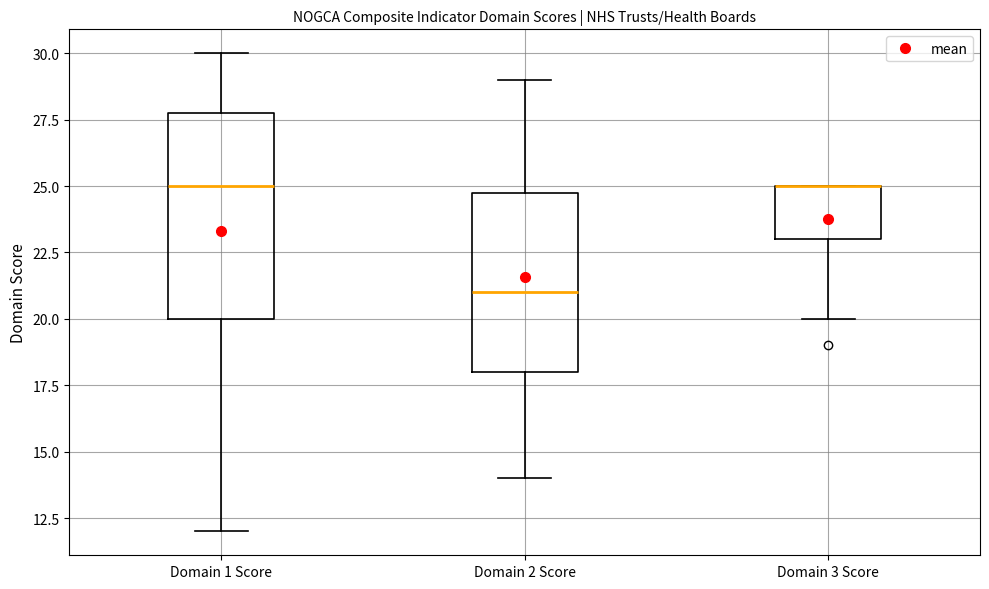

Reading left to right, transcribe this box plot: for each box, give where its median line is, the range the box spans, and where its two whiskers end, as read against the y-axis. The values are not printed on the chart, so give them approximately, as read against the axis.

Domain 1 Score: median 25, box 20 to 28, whiskers 12 to 30
Domain 2 Score: median 21, box 18 to 25, whiskers 14 to 29
Domain 3 Score: median 25 (drawn on the box's upper edge), box 23 to 25, whiskers 20 to 25